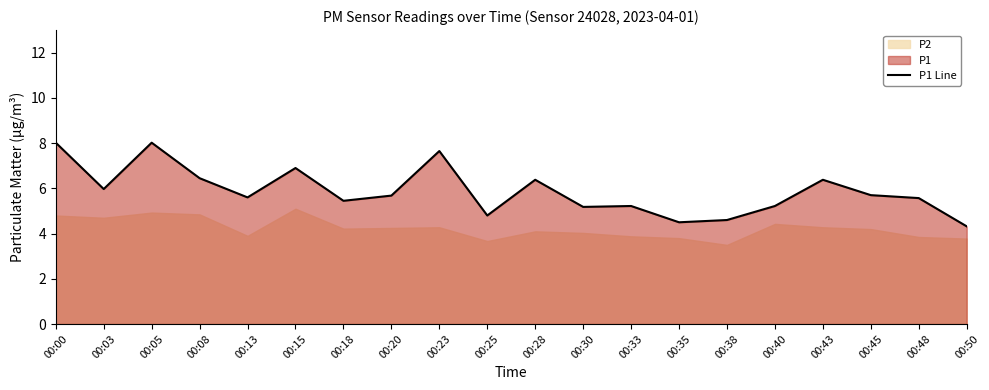

Rank the categories by value from lowest to highest.

00:50, 00:35, 00:38, 00:25, 00:30, 00:33, 00:40, 00:18, 00:48, 00:13, 00:20, 00:45, 00:03, 00:28, 00:43, 00:08, 00:15, 00:23, 00:00, 00:05